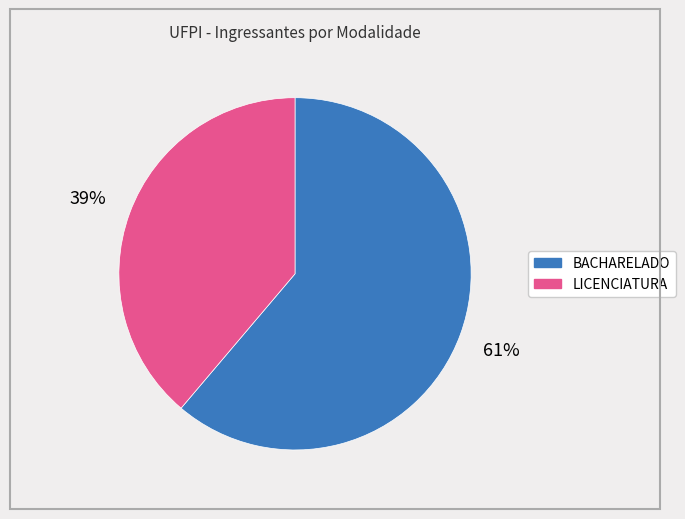

To the nearest percent, what is the difference between the largest and smallest slice percentages?

22%